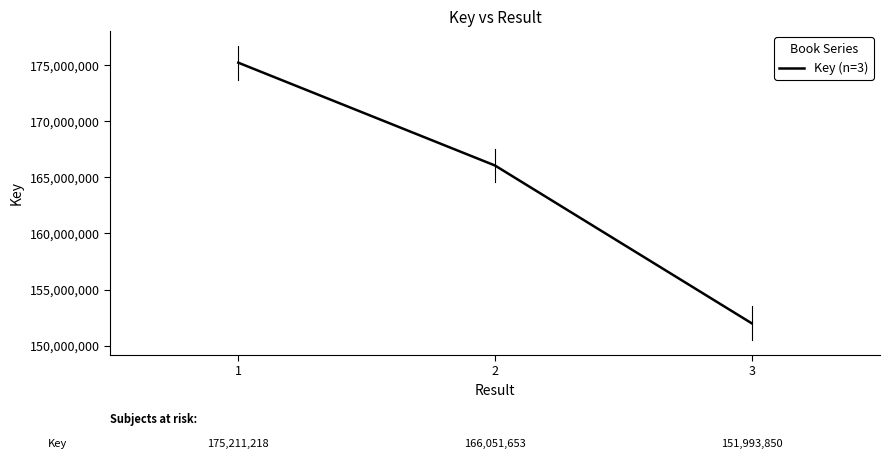

Rank the categories by value from lowest to highest.

3, 2, 1